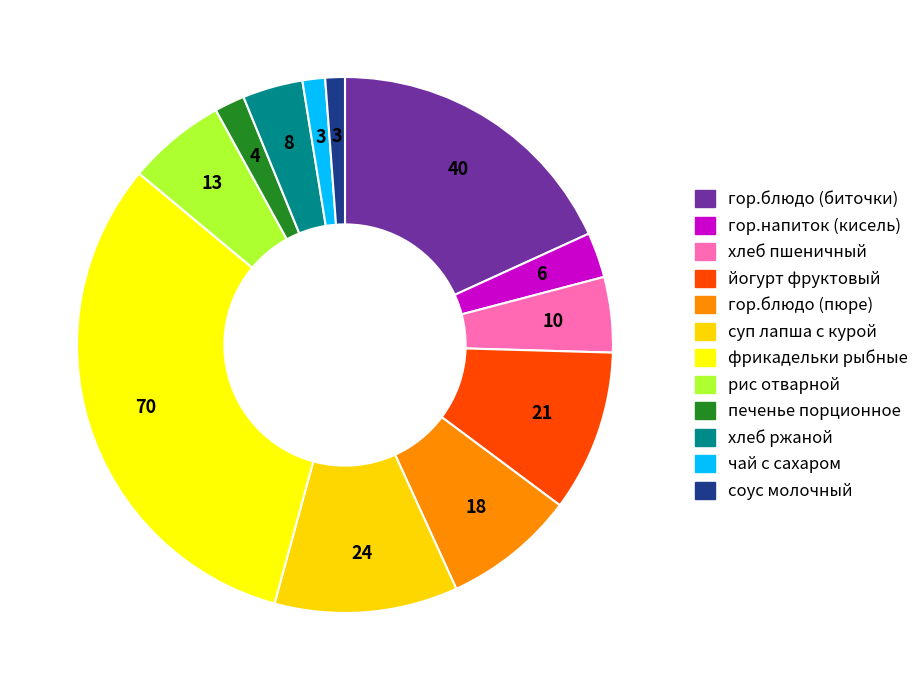

Which slice is the largest?

фрикадельки рыбные